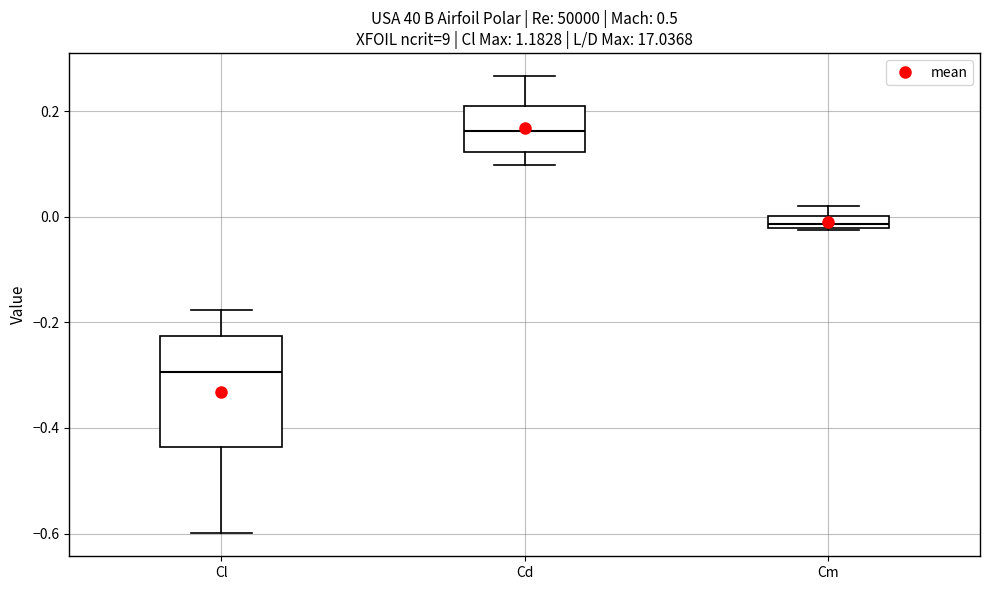

Which box is the tallest, from its lower edge to its upper edge?

Cl